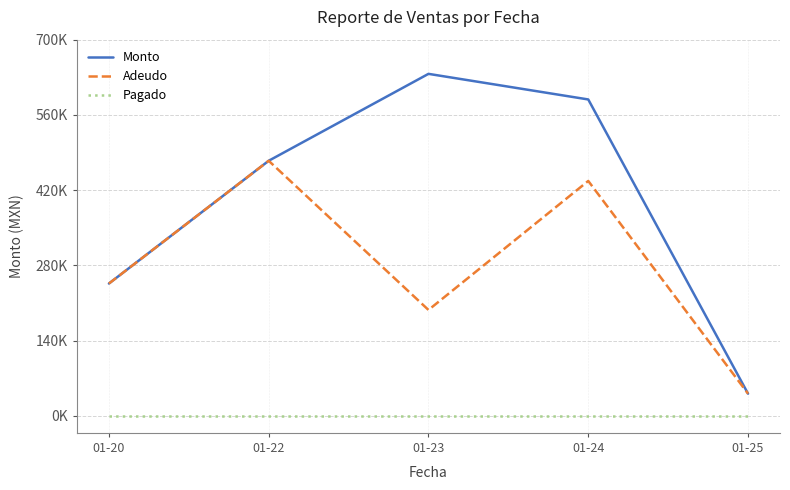

At which category does Monto reach its first local peak?

01-23